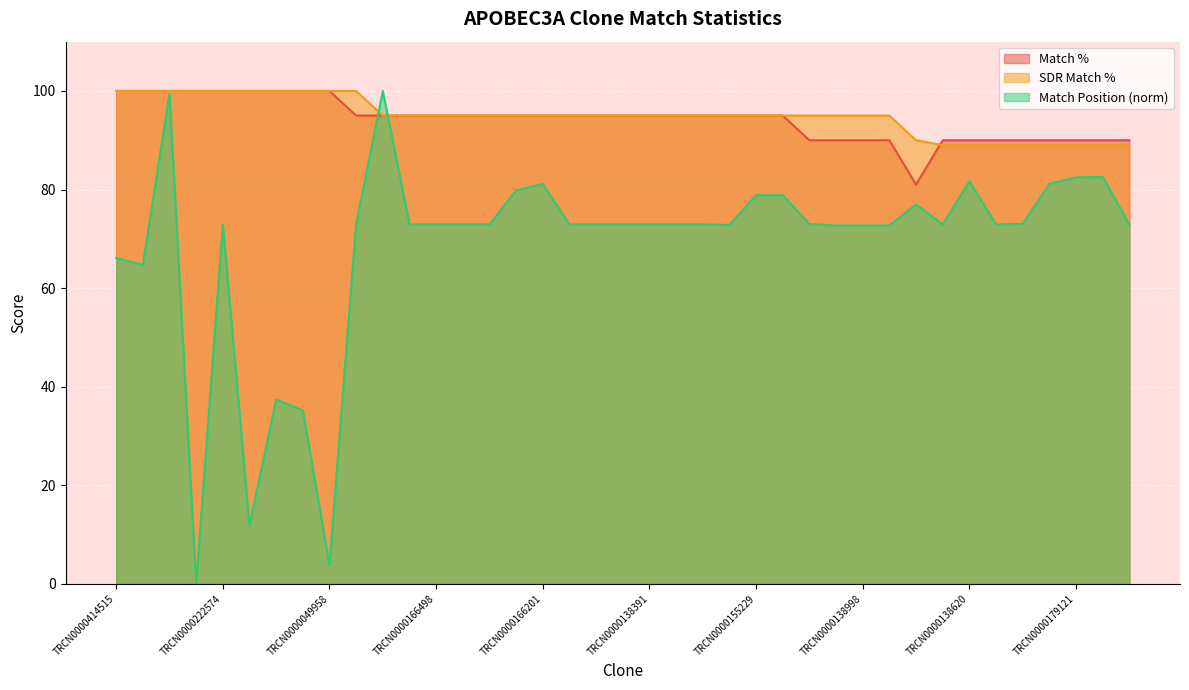

What is the label of the 13th point from the left?

TRCN0000166498